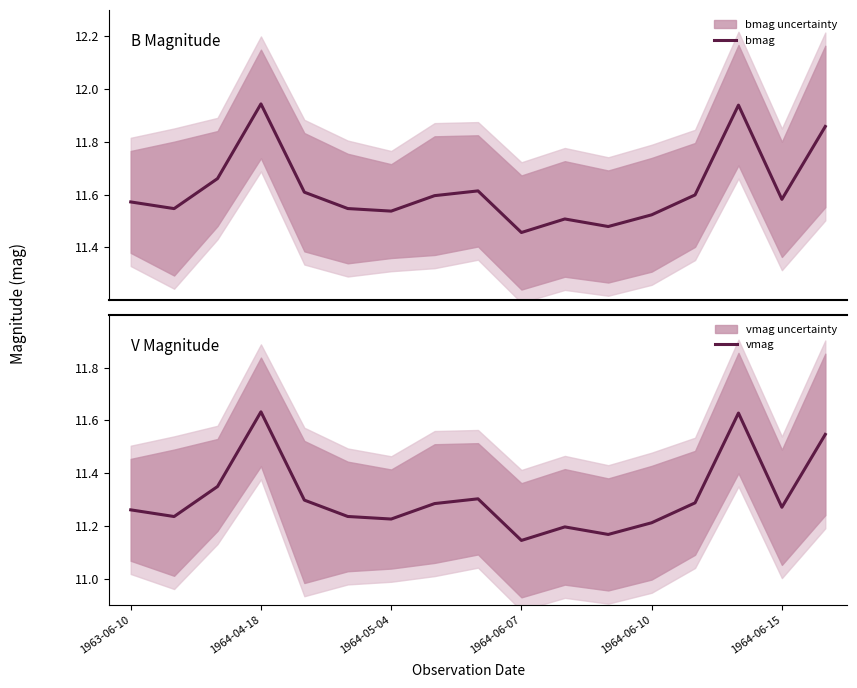

At which label does vmag reach its minimum?

1964-06-07